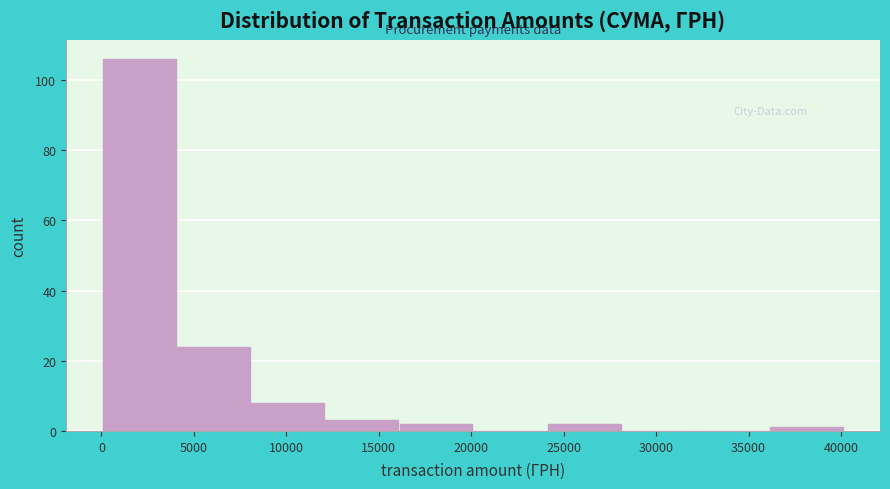

Reading left to right, list every bar in this chart as the range it spans on the x-axis followed by its height. Neither the bar edges nor the heights are printed on the chart, so give them approximately, as read against the axes.

0 to 4000: 106
4000 to 8000: 24
8000 to 12000: 8
12000 to 16000: 4
16000 to 20000: 2
20000 to 24000: 0
24000 to 28000: 2
28000 to 32000: 0
32000 to 36000: 0
36000 to 40000: under 2